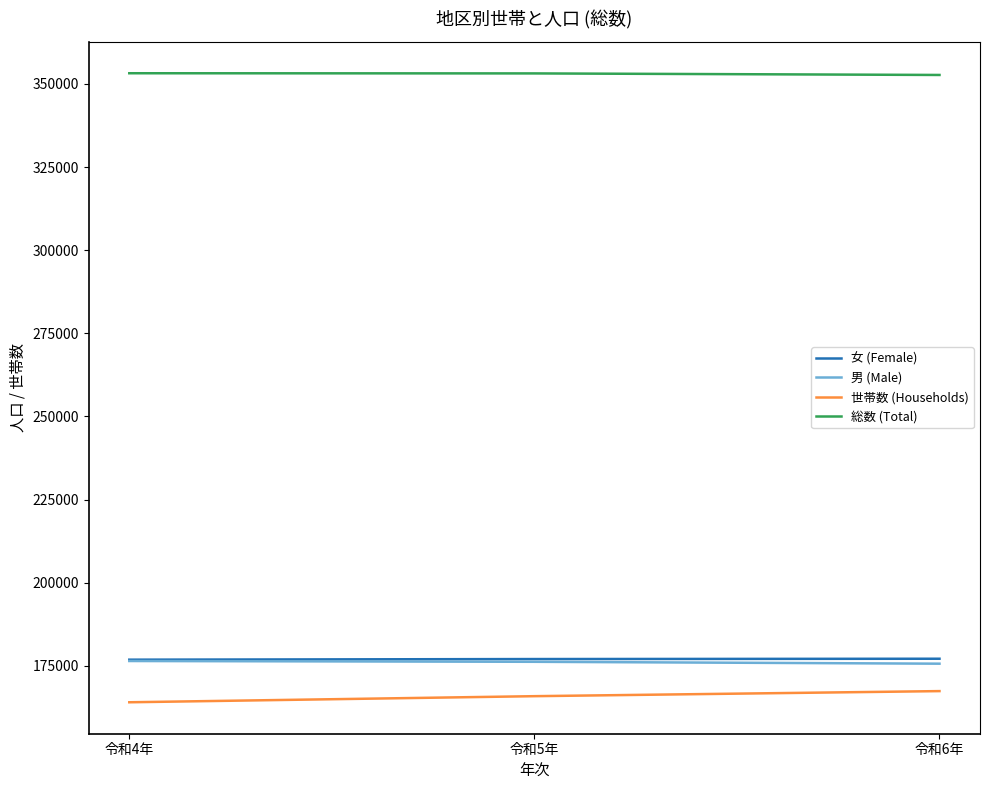

The 総数 (Total) series shows 186676 at 令和5年. True or false?

False